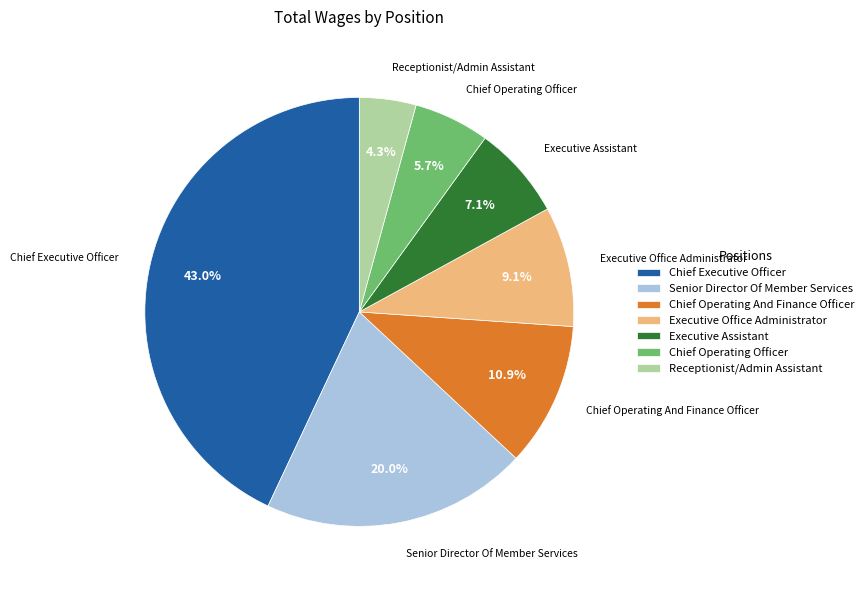

What percentage is NOT represented by Chief Operating And Finance Officer?

89.1%